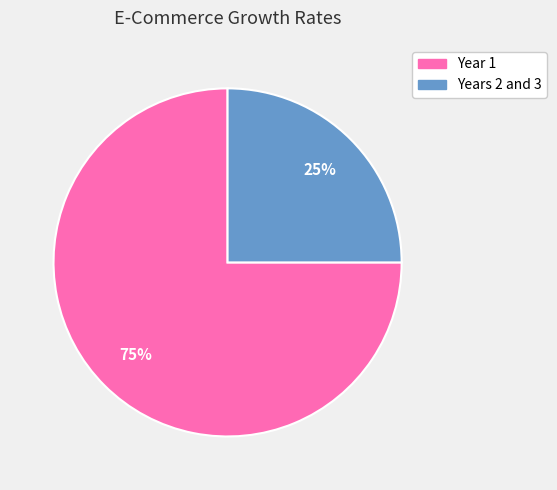

Which slice is the largest?

Year 1